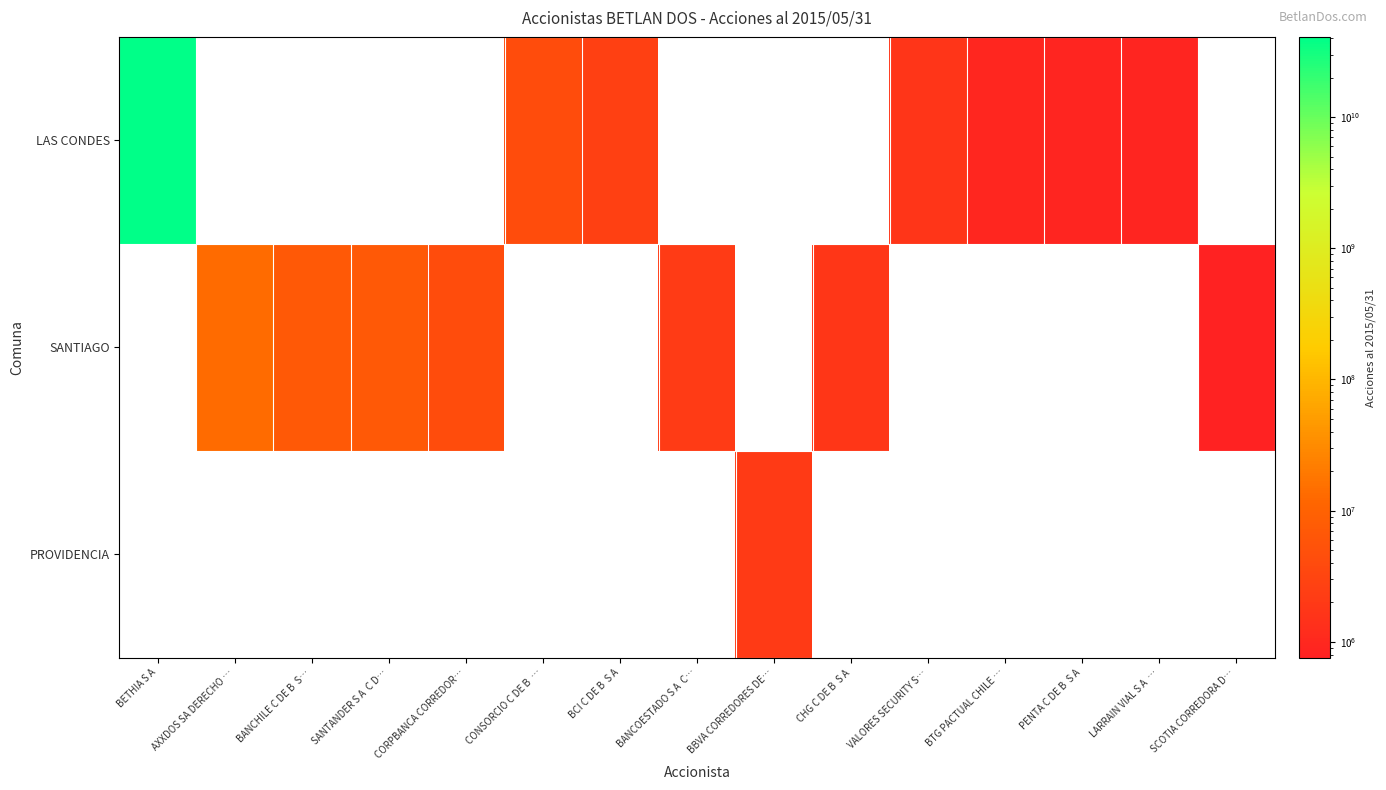

Reading right to left, what are all the values shown in this chart?

LAS CONDES: SCOTIA CORREDORA D…=0	LARRAIN VIAL S A  …=878146	PENTA C DE B  S A=883859	BTG PACTUAL CHILE …=901571	VALORES SECURITY S…=1668451	CHG C DE B  S A=0	BBVA CORREDORES DE…=0	BANCOESTADO S A  C…=0	BCI C DE B  S A=2621053	CONSORCIO C DE B  …=4258113	CORPBANCA CORREDOR…=0	SANTANDER S A  C D…=0	BANCHILE C DE B  S…=0	AXXDOS SA DERECHO …=0	BETHIA S A=40890587317
SANTIAGO: SCOTIA CORREDORA D…=754818	LARRAIN VIAL S A  …=0	PENTA C DE B  S A=0	BTG PACTUAL CHILE …=0	VALORES SECURITY S…=0	CHG C DE B  S A=1744382	BBVA CORREDORES DE…=0	BANCOESTADO S A  C…=2107429	BCI C DE B  S A=0	CONSORCIO C DE B  …=0	CORPBANCA CORREDOR…=4278831	SANTANDER S A  C D…=7011433	BANCHILE C DE B  S…=7070649	AXXDOS SA DERECHO …=13524067	BETHIA S A=0
PROVIDENCIA: SCOTIA CORREDORA D…=0	LARRAIN VIAL S A  …=0	PENTA C DE B  S A=0	BTG PACTUAL CHILE …=0	VALORES SECURITY S…=0	CHG C DE B  S A=0	BBVA CORREDORES DE…=2035830	BANCOESTADO S A  C…=0	BCI C DE B  S A=0	CONSORCIO C DE B  …=0	CORPBANCA CORREDOR…=0	SANTANDER S A  C D…=0	BANCHILE C DE B  S…=0	AXXDOS SA DERECHO …=0	BETHIA S A=0